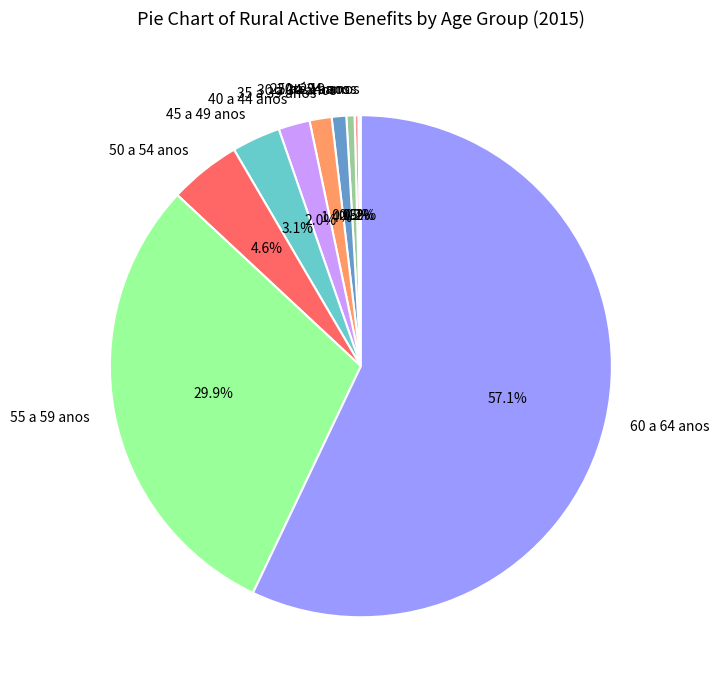

Which has a higher value, 25 a 29 anos or 50 a 54 anos?

50 a 54 anos